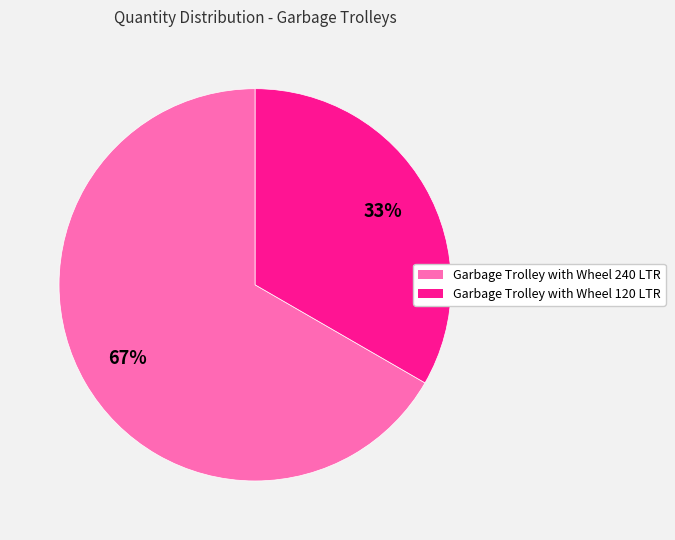

To the nearest percent, what portion does Garbage Trolley with Wheel 240 LTR represent?

67%